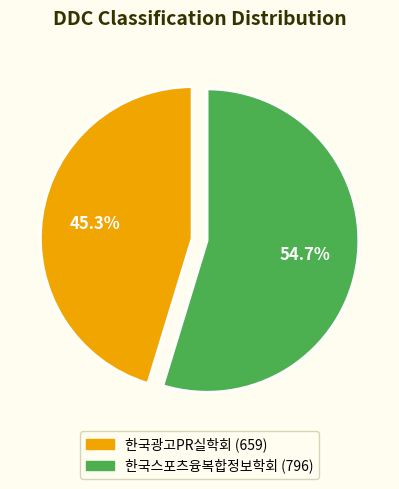

The 한국스포츠융복합정보학회 (796) slice represents 67% of the pie. True or false?

False